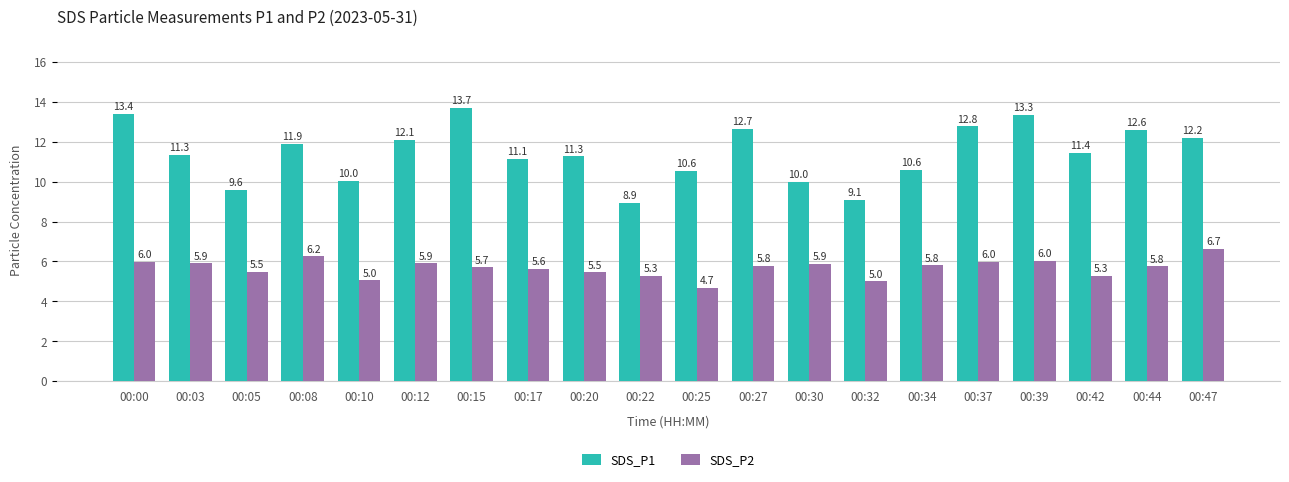

Where is SDS_P1 nearest to the value 11?

00:17